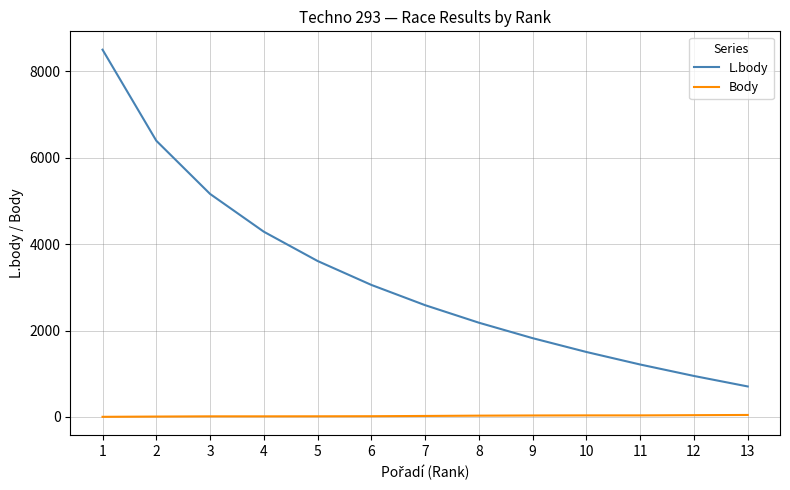

What is the difference between the maximum and minimum values in the Body series?

43